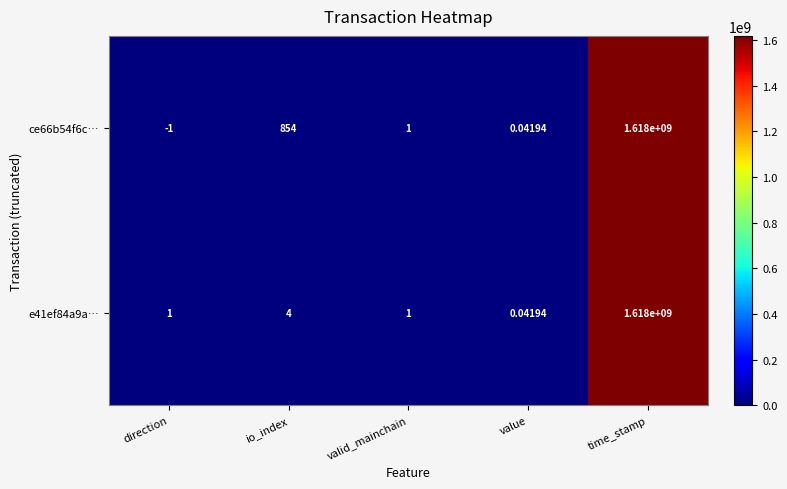

At which label does ce66b54f6c… reach its minimum?

direction